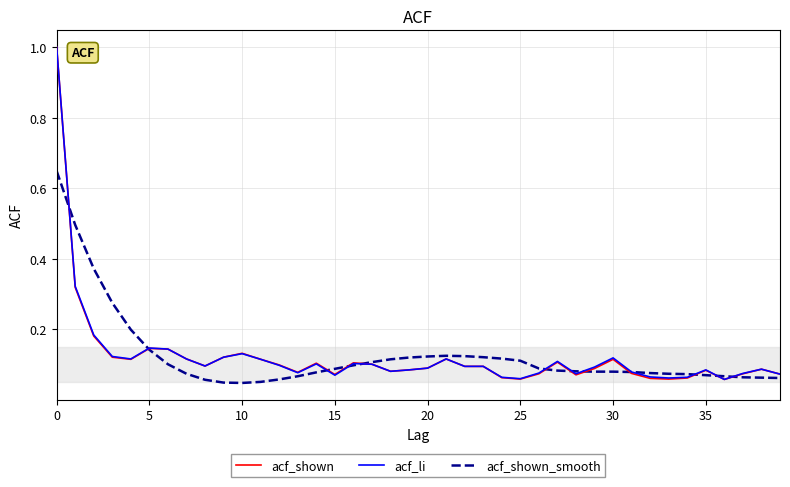

What is the maximum value for acf_shown?

1.0